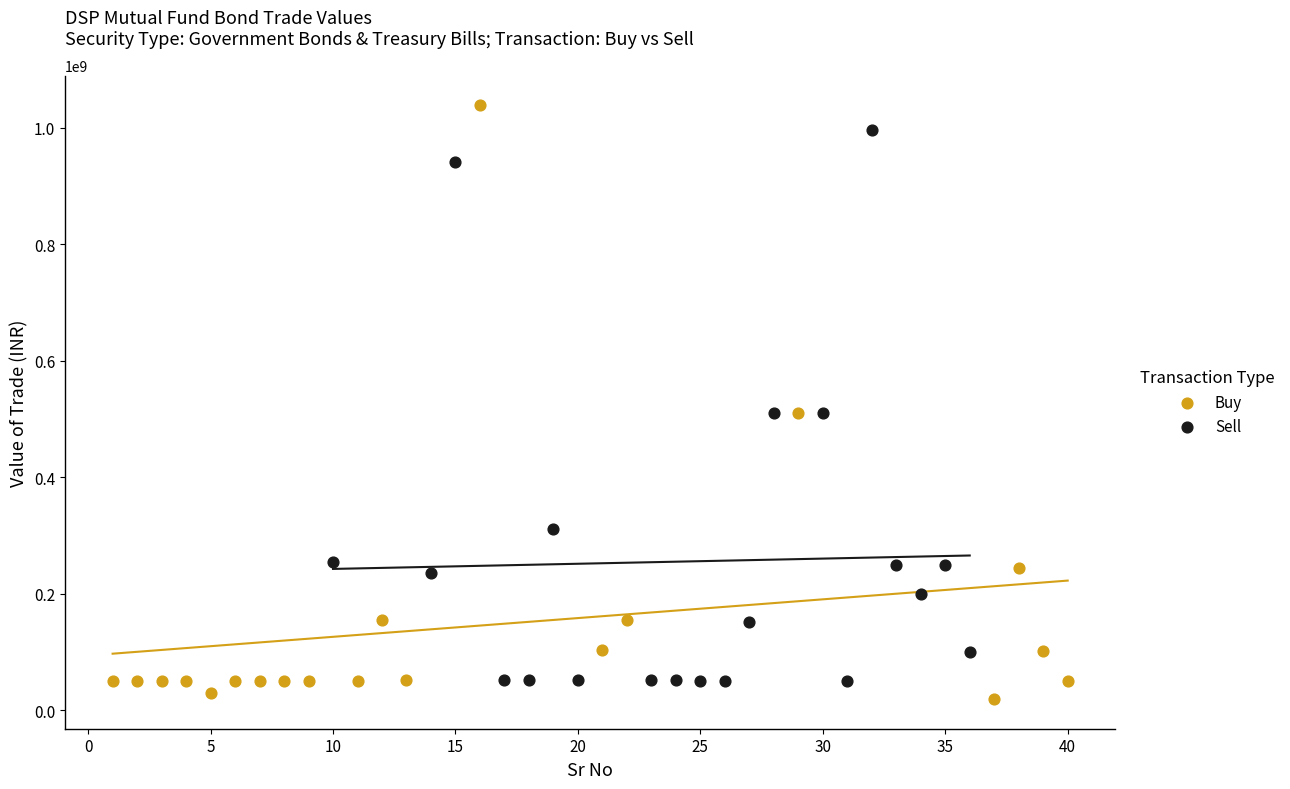

What are all the series names shown in the legend?

Buy, Sell